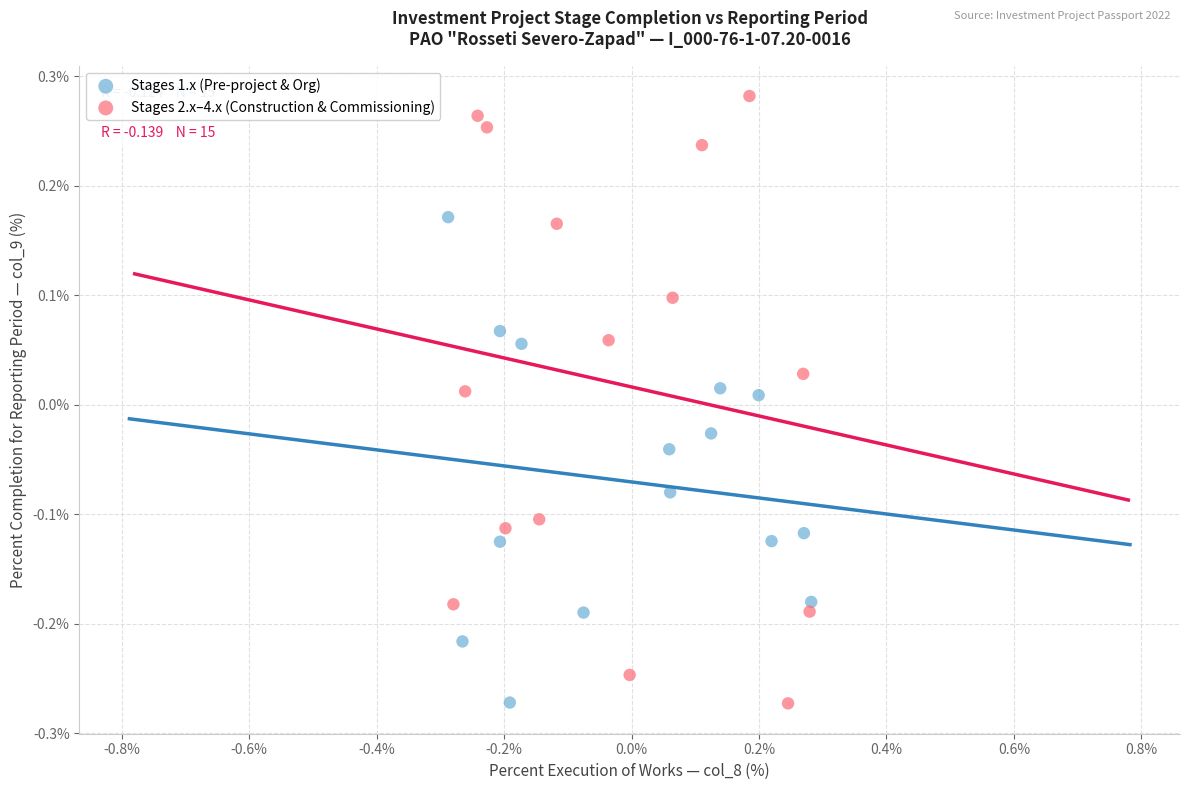

Which series has the widest spread of Y values?

Stages 2.x–4.x (Construction & Commissioning)